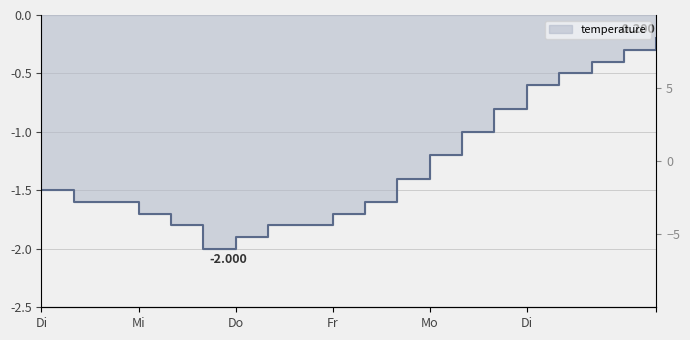

How many values are between -1 and 0?

7